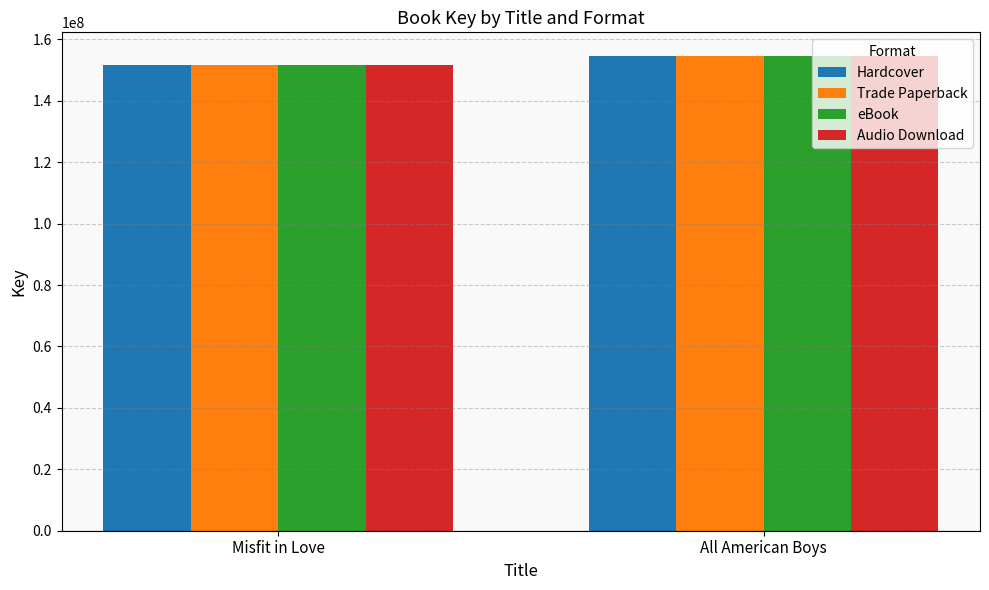

What is the sum of all Trade Paperback values?

306061559